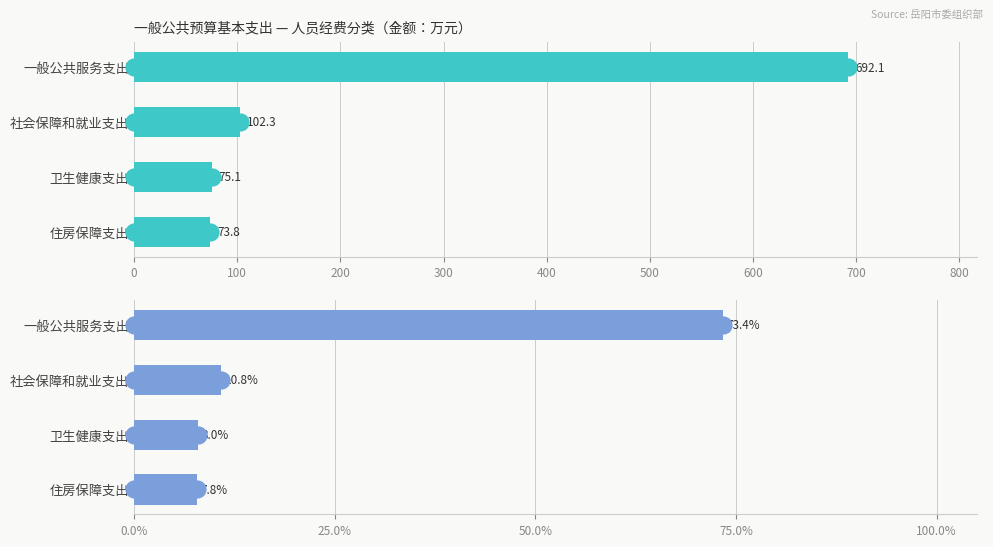

At how many categories does at least one series exceed 600?

1